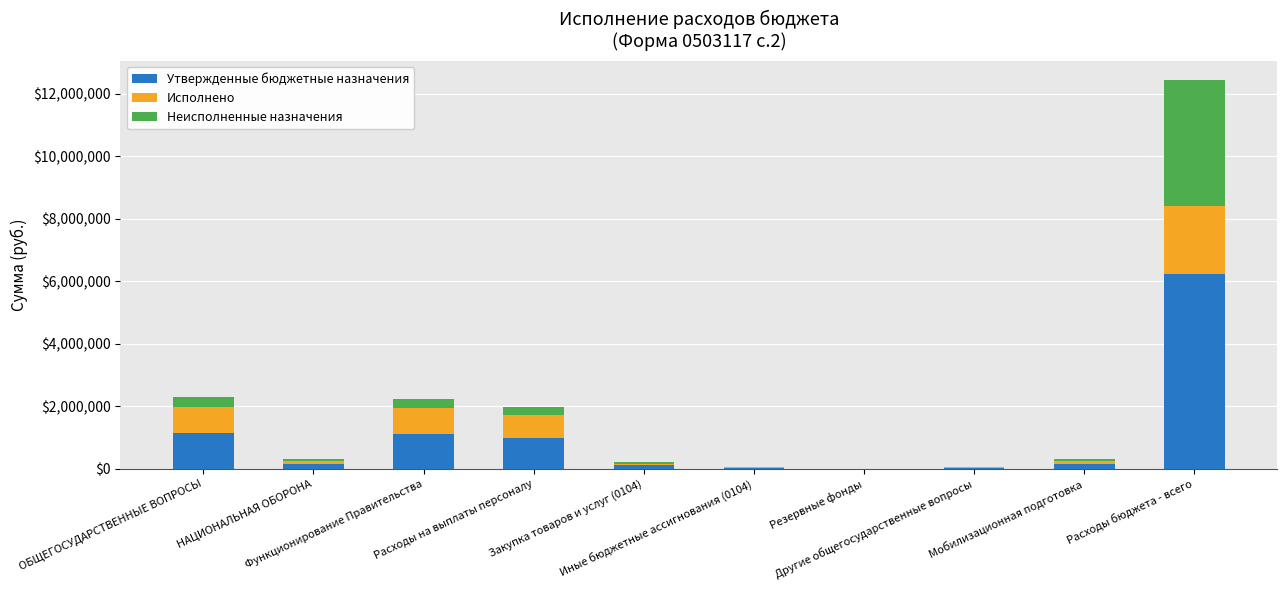

At which label does Утвержденные бюджетные назначения first exceed 148000?

ОБЩЕГОСУДАРСТВЕННЫЕ ВОПРОСЫ